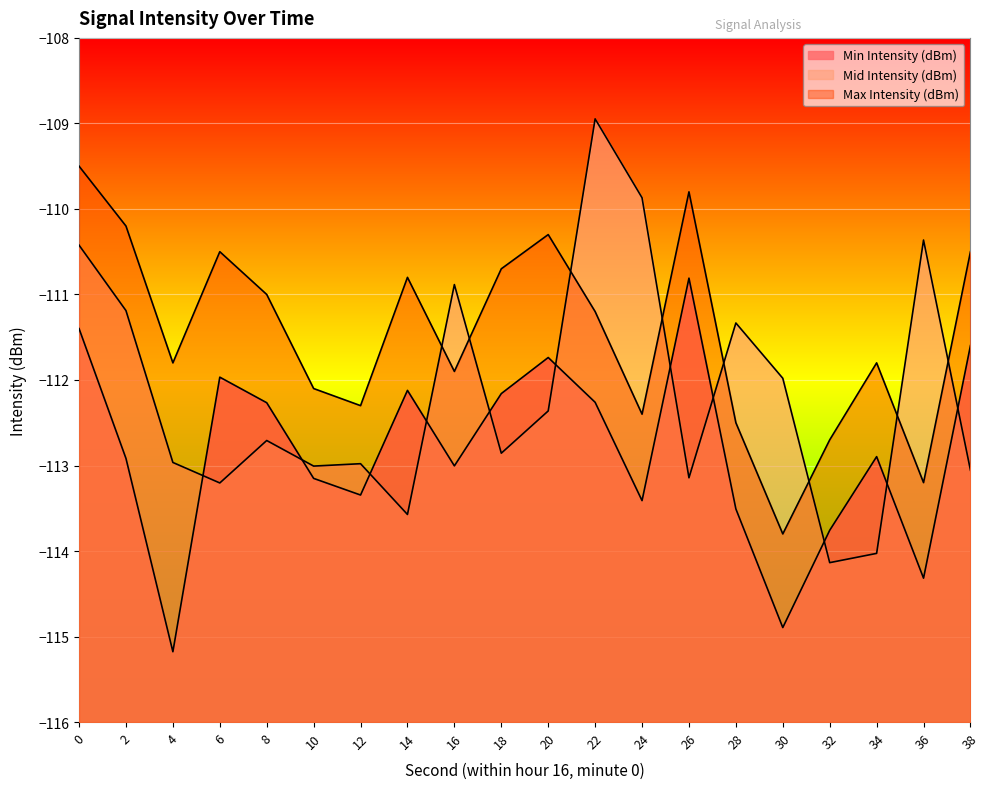

What is the maximum value for Mid Intensity (dBm)?

-108.9